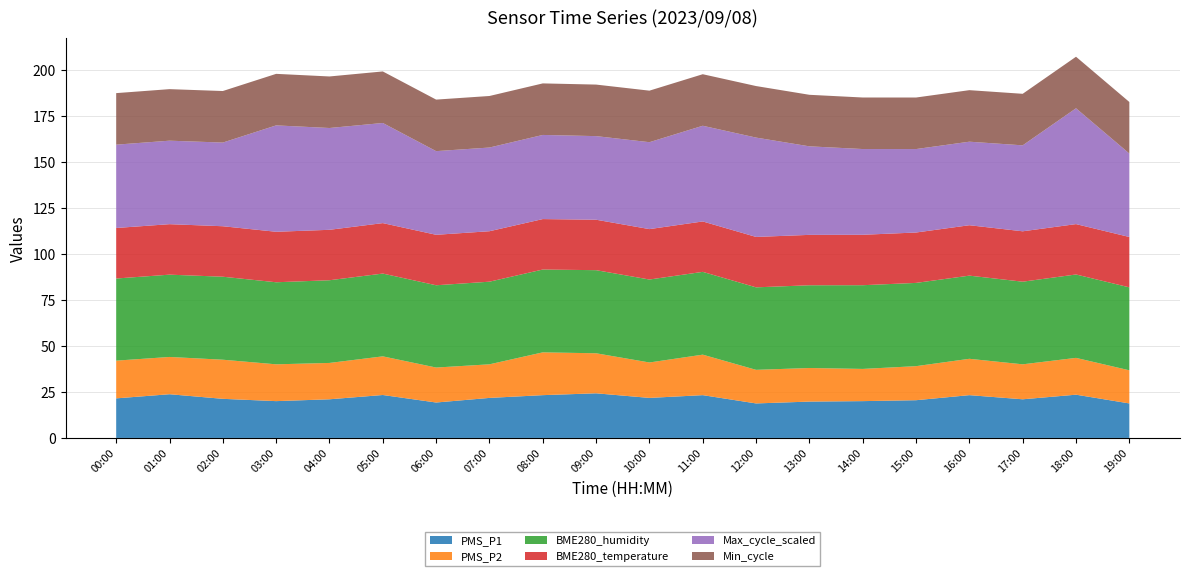

Reading left to right, transcribe all the data shown in this chart.

PMS_P1: 00:00=21.5	01:00=23.8	02:00=21.2	03:00=20.0	04:00=21.0	05:00=23.3	06:00=19.2	07:00=21.8	08:00=23.2	09:00=24.2	10:00=21.8	11:00=23.2	12:00=18.8	13:00=19.8	14:00=20.0	15:00=20.5	16:00=23.2	17:00=21.0	18:00=23.5	19:00=18.8
PMS_P2: 00:00=20.5	01:00=20.2	02:00=21.2	03:00=20.0	04:00=19.8	05:00=21.0	06:00=19.0	07:00=18.2	08:00=23.2	09:00=21.8	10:00=19.2	11:00=22.0	12:00=18.2	13:00=18.2	14:00=17.5	15:00=18.5	16:00=19.8	17:00=19.0	18:00=20.0	19:00=18.0
BME280_humidity: 00:00=44.6	01:00=44.7	02:00=45.1	03:00=44.6	04:00=44.9	05:00=45.0	06:00=44.7	07:00=44.9	08:00=45.0	09:00=45.1	10:00=45.1	11:00=45.0	12:00=44.8	13:00=45.0	14:00=45.5	15:00=45.2	16:00=45.2	17:00=44.9	18:00=45.3	19:00=45.1
BME280_temperature: 00:00=27.4	01:00=27.4	02:00=27.4	03:00=27.4	04:00=27.4	05:00=27.4	06:00=27.4	07:00=27.4	08:00=27.4	09:00=27.4	10:00=27.4	11:00=27.4	12:00=27.4	13:00=27.4	14:00=27.4	15:00=27.4	16:00=27.4	17:00=27.4	18:00=27.4	19:00=27.4
Max_cycle_scaled: 00:00=45.3	01:00=45.4	02:00=45.5	03:00=57.8	04:00=55.3	05:00=54.4	06:00=45.5	07:00=45.5	08:00=45.7	09:00=45.4	10:00=47.2	11:00=52.0	12:00=54.0	13:00=48.1	14:00=46.6	15:00=45.3	16:00=45.4	17:00=46.7	18:00=62.9	19:00=45.3
Min_cycle: 00:00=28.0	01:00=28.0	02:00=28.0	03:00=28.0	04:00=28.0	05:00=28.0	06:00=28.0	07:00=28.0	08:00=28.0	09:00=28.0	10:00=28.0	11:00=28.0	12:00=28.0	13:00=28.0	14:00=28.0	15:00=28.0	16:00=28.0	17:00=28.0	18:00=28.0	19:00=28.0